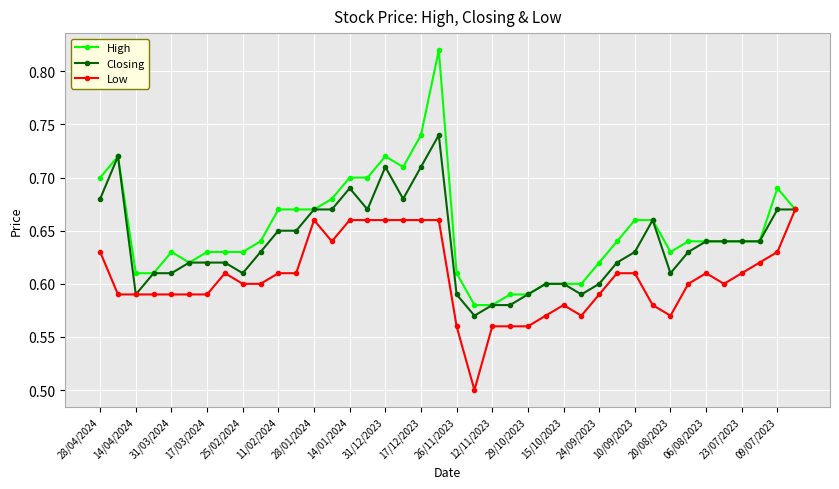

Rank the series by their maximum value, from lowest to highest.

Low, Closing, High